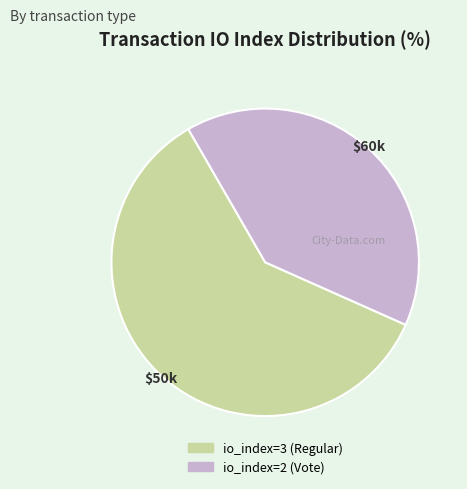

Rank the categories by value from highest to lowest.

io_index=3 (Regular), io_index=2 (Vote)